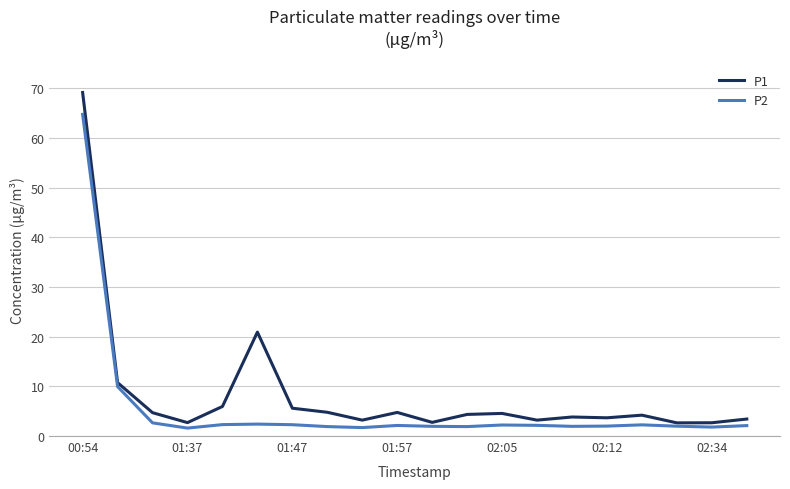

What is the maximum value for P2?

64.8